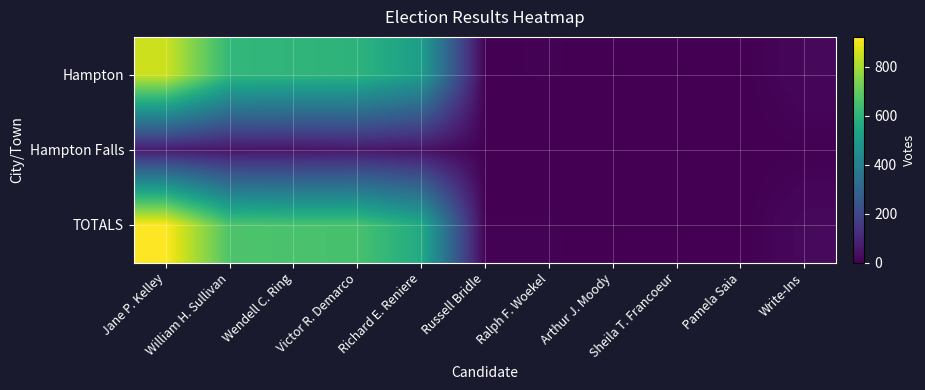

Rank the series at Victor R. Demarco from lowest to highest value.

Hampton Falls, Hampton, TOTALS